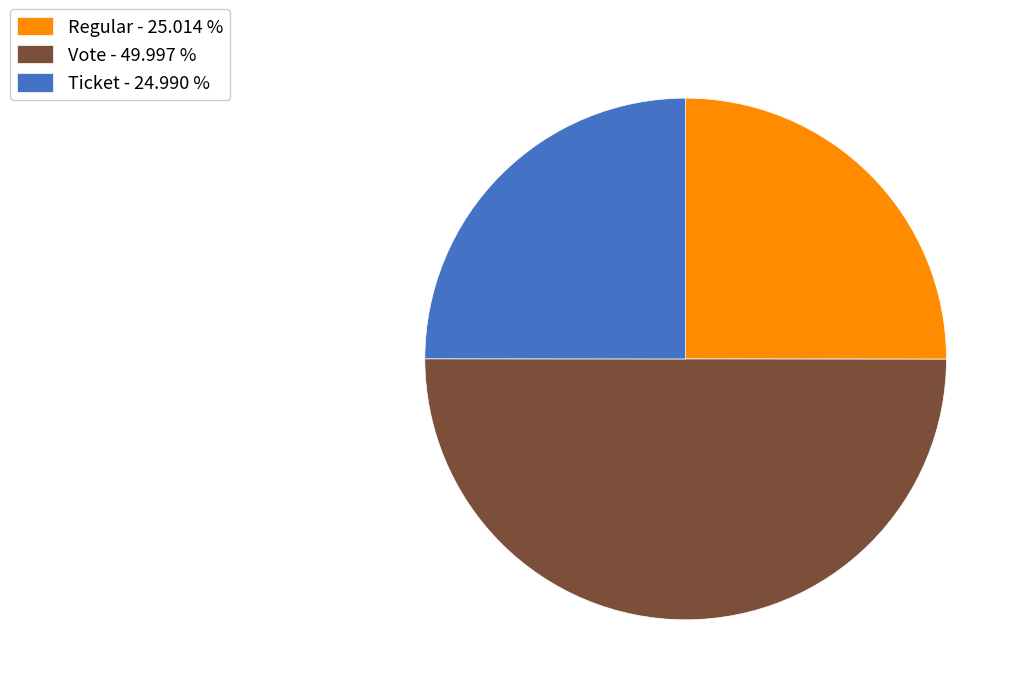

Is Ticket - 24.990 % the majority of the pie?

No